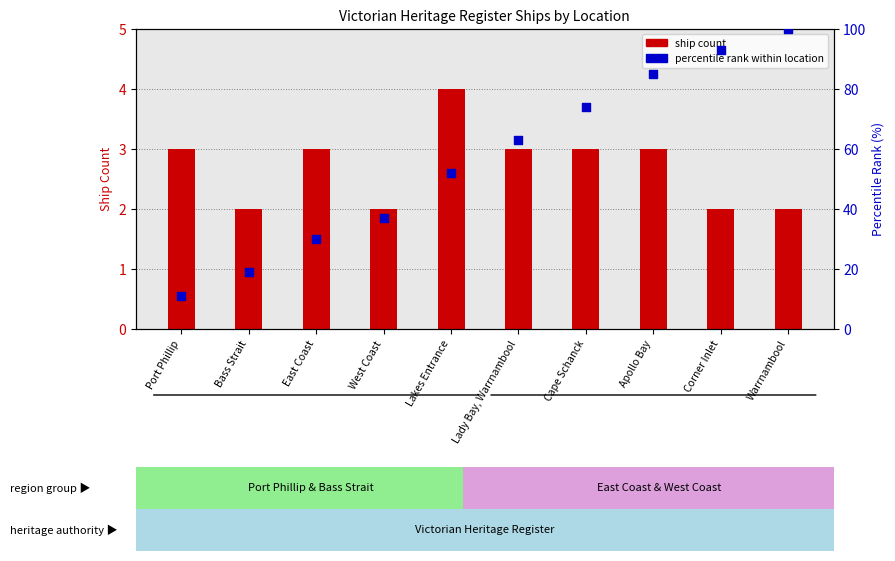

At how many categories does at least one series exceed 34?

7